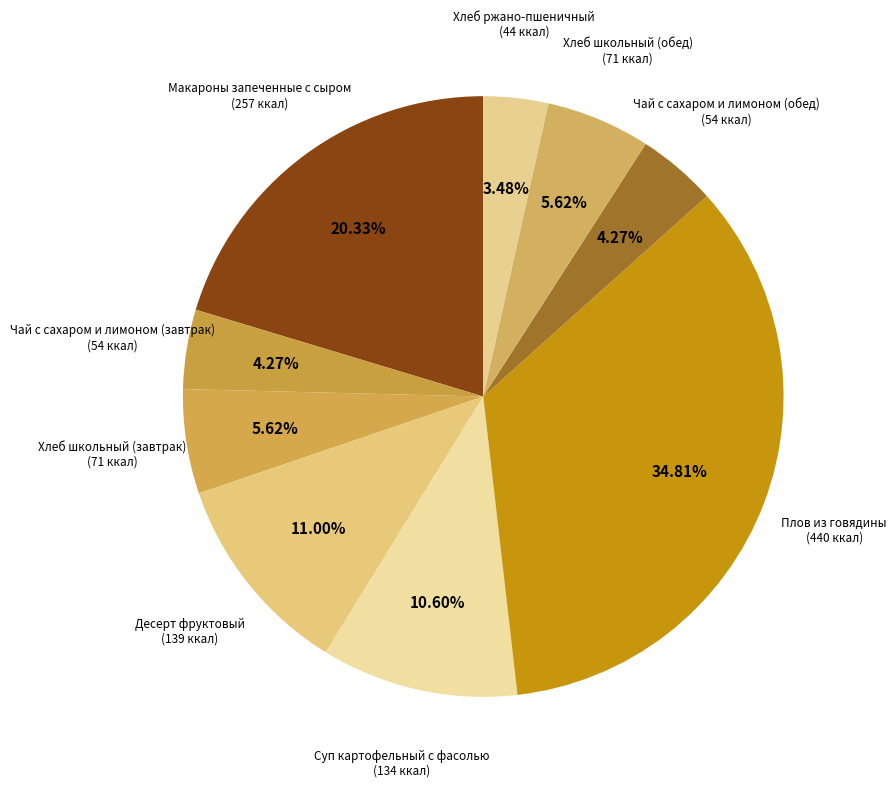

How many segments does this pie chart have?

9